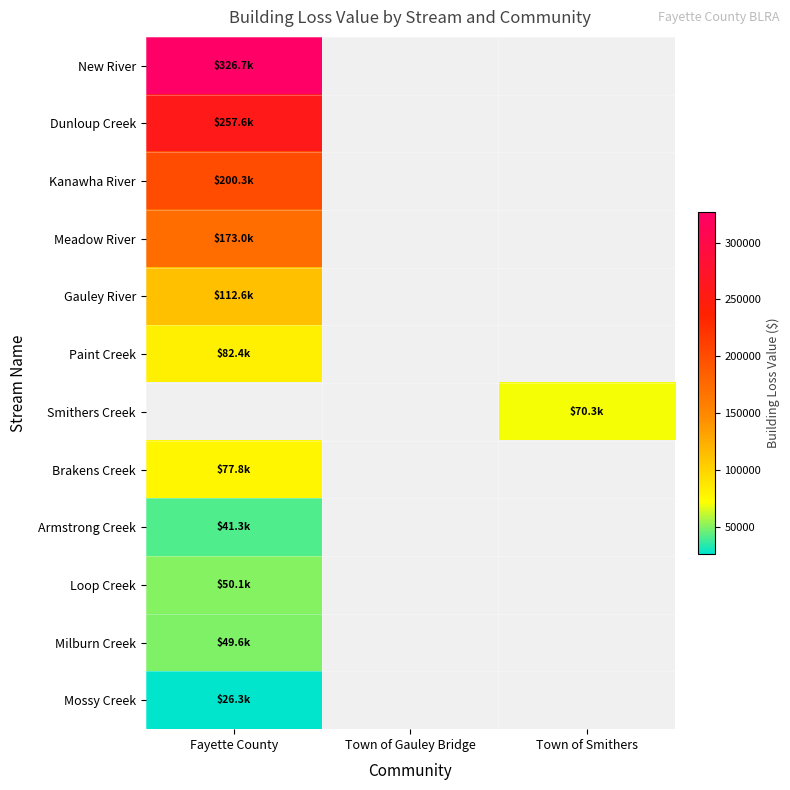

What is the highest value of the Loop Creek series?

50125.7